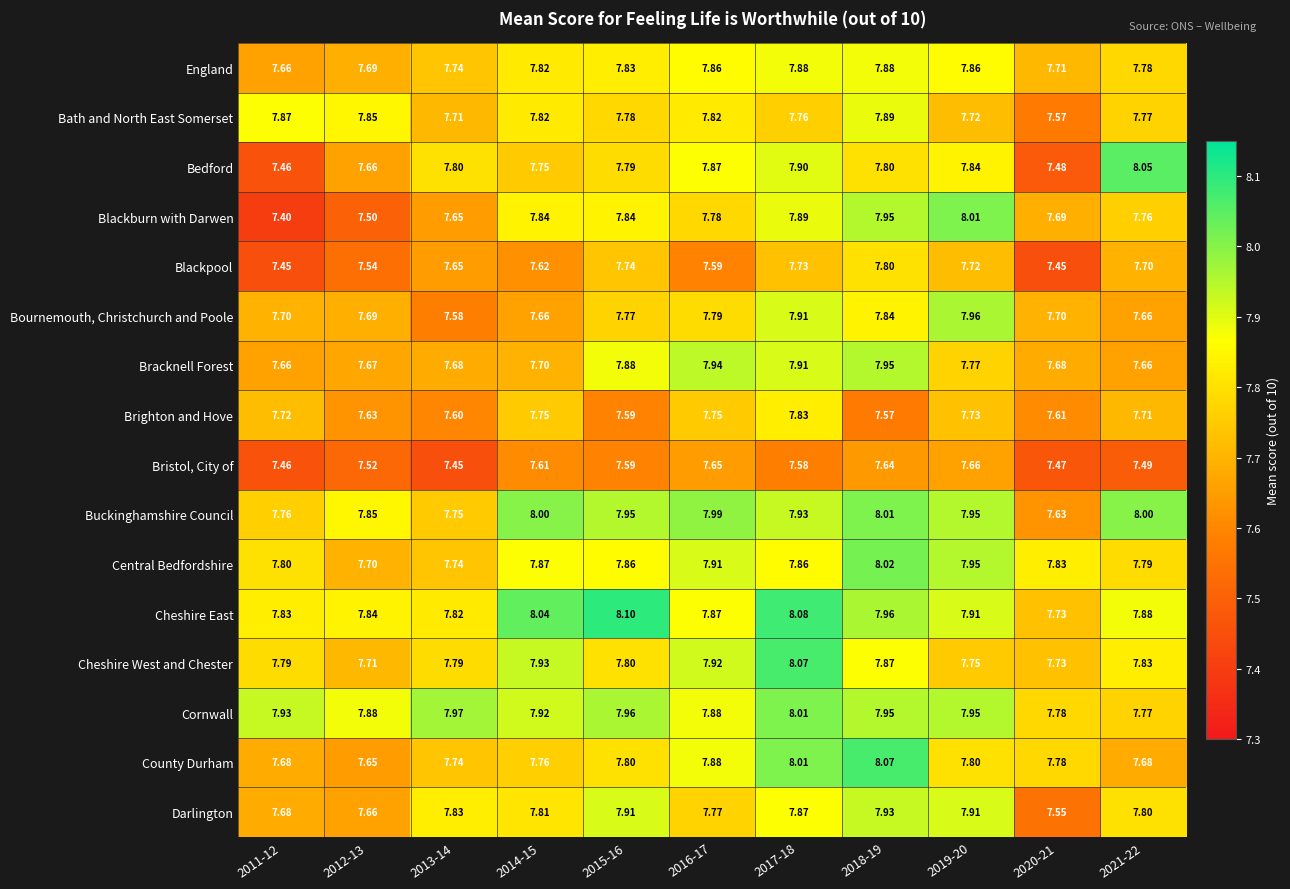

Is the value of Blackburn with Darwen at 2013-14 greater than the value of Blackpool at 2014-15?

Yes